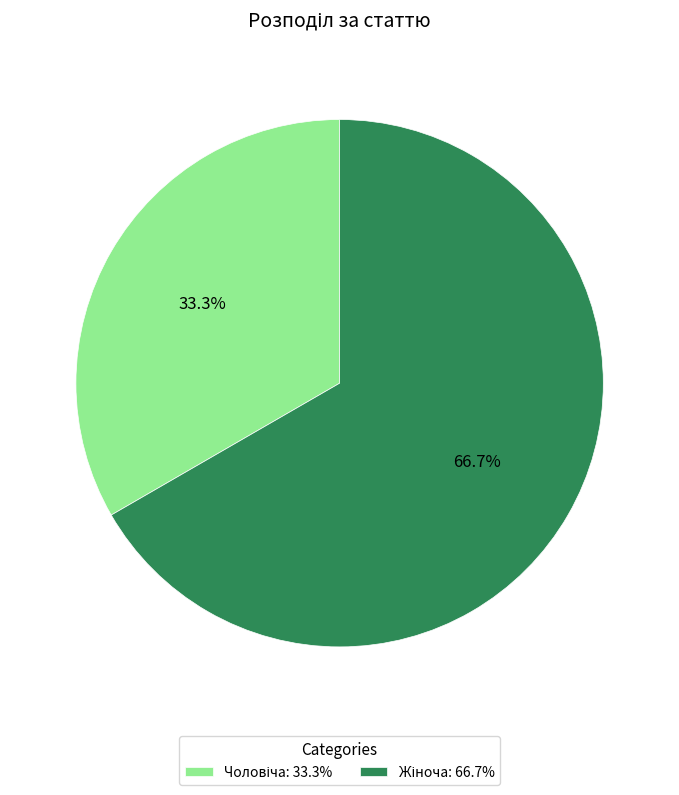

Does any single category account for the majority?

Yes